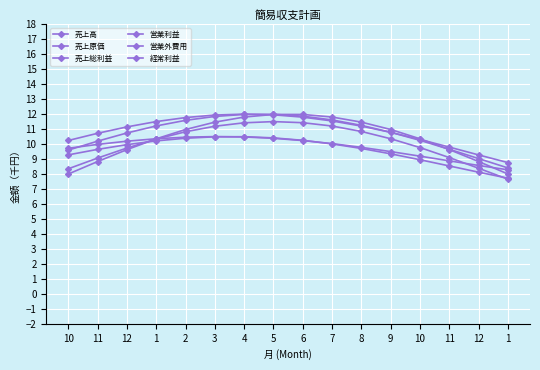

At how many categories does at least one series exceed 9?

15